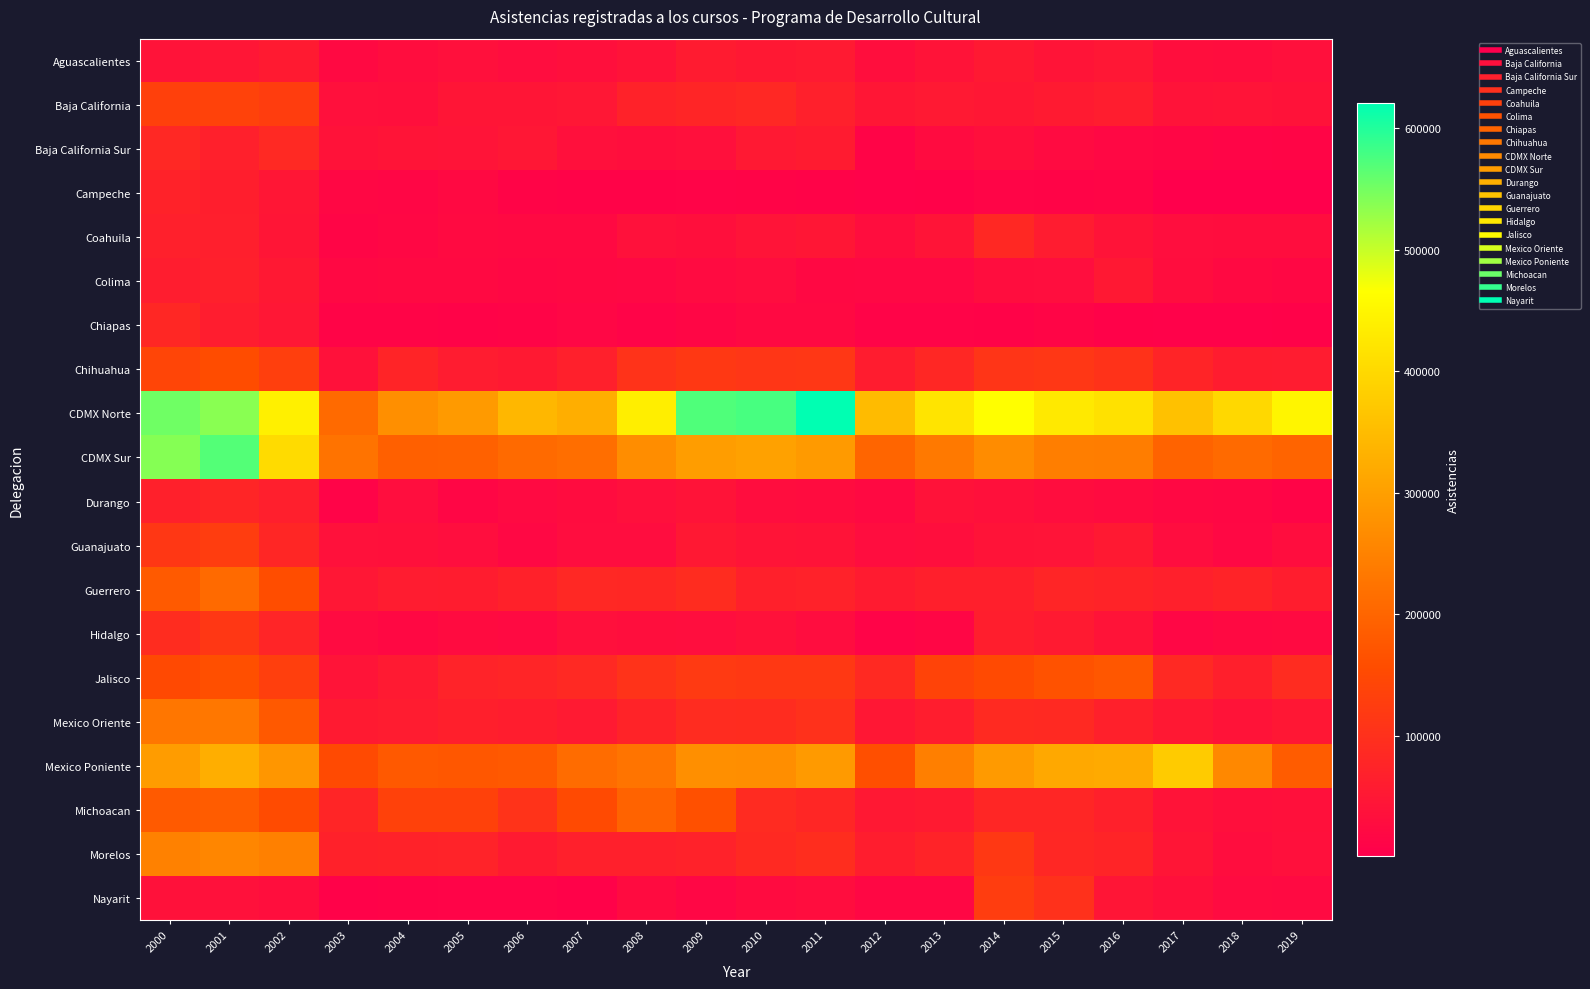

At how many categories does at least one series exceed 242673?

19